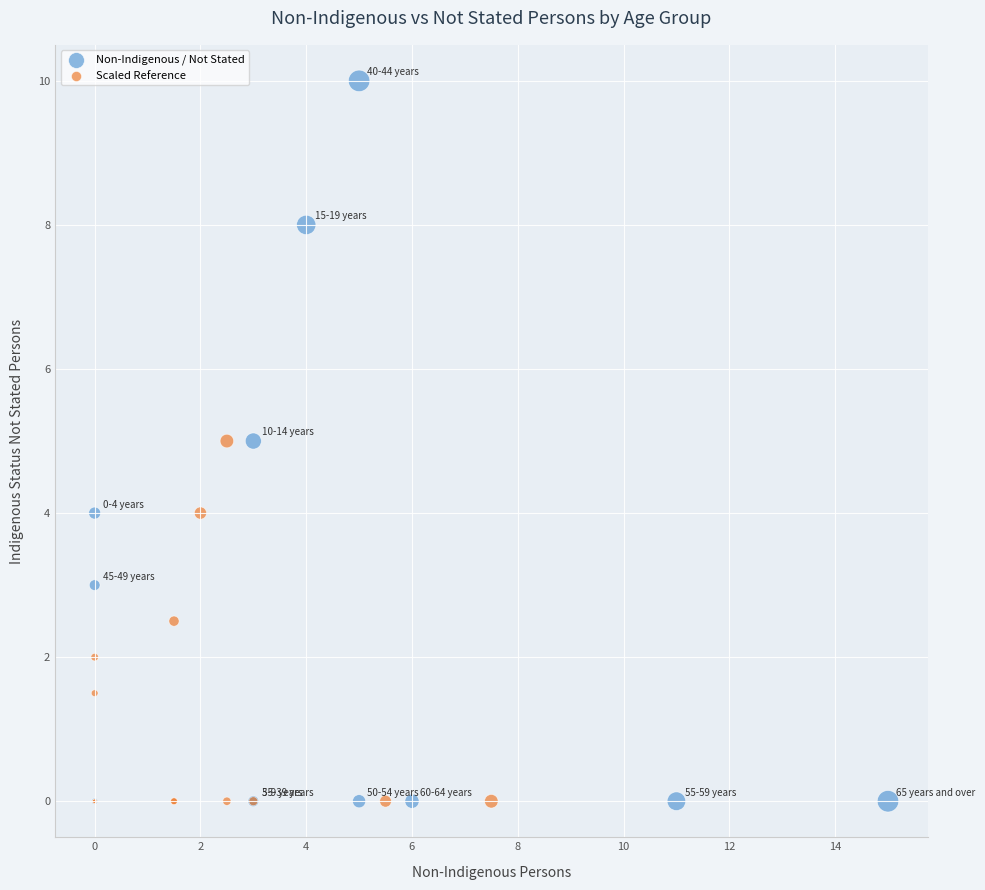

Which series reaches the maximum Y coordinate?

Non-Indigenous / Not Stated